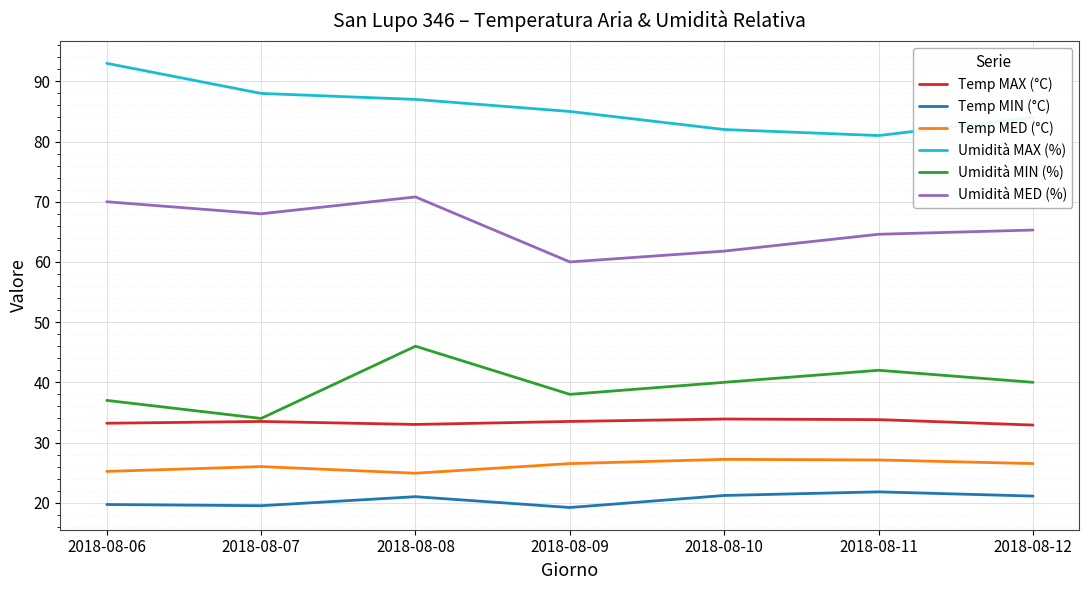

What is the spread (max minus min) of values at 2018-08-10?

60.8